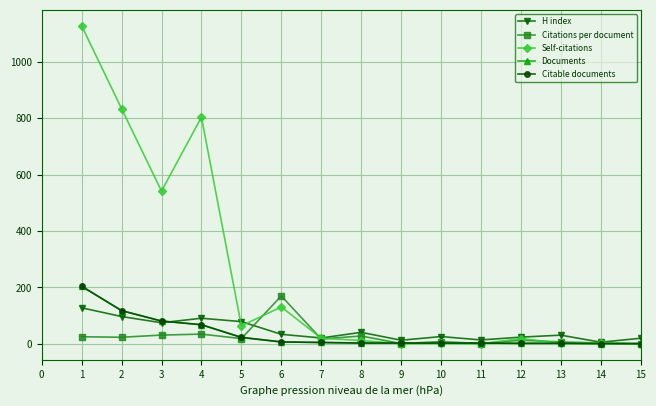

The value of H index at 5 is 79.0. True or false?

True